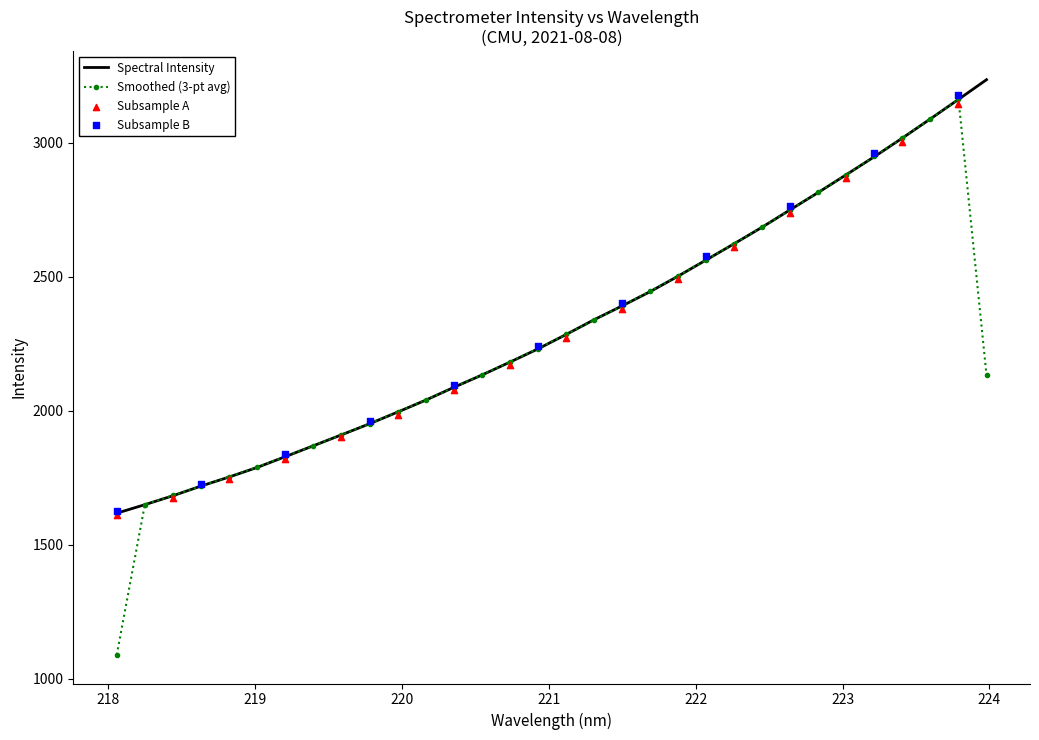

Which has a higher value, 221.6902 or 222.263?

222.263